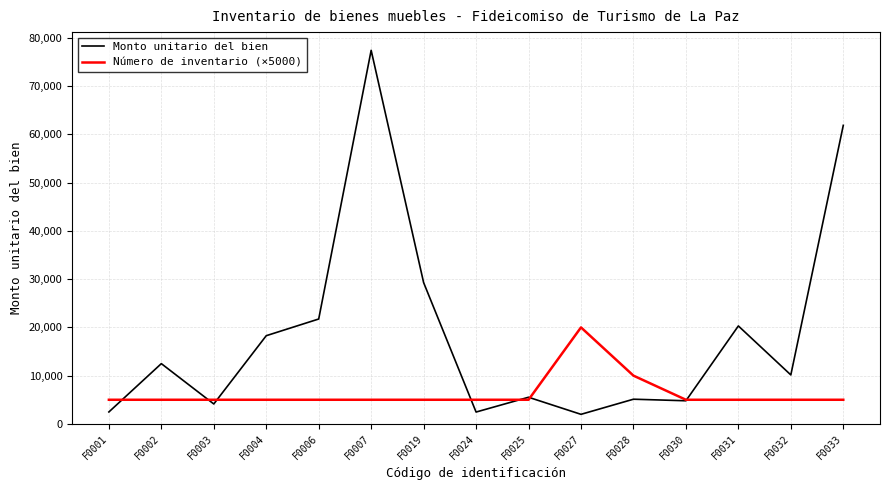

How many values in the Número de inventario (×5000) series exceed 5000?

2